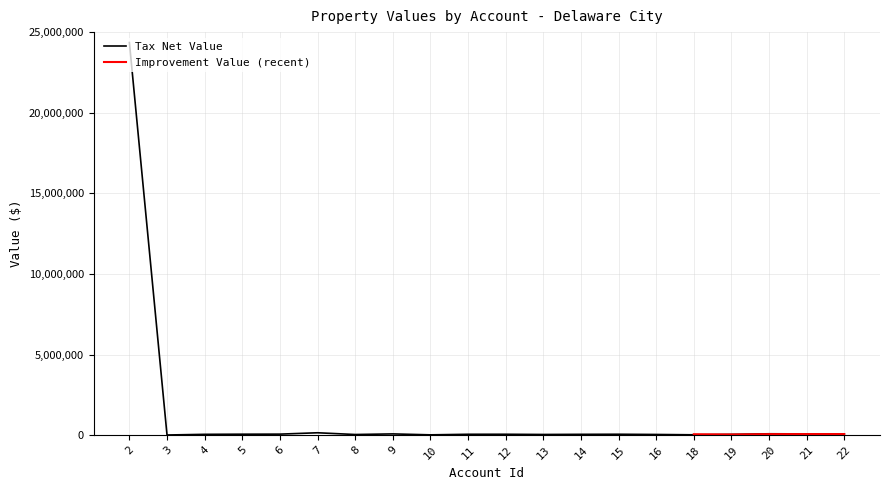

List the labels in order of value, smallest first.

3, 10, 18, 8, 13, 16, 19, 4, 14, 11, 12, 15, 5, 6, 9, 21, 22, 20, 7, 2